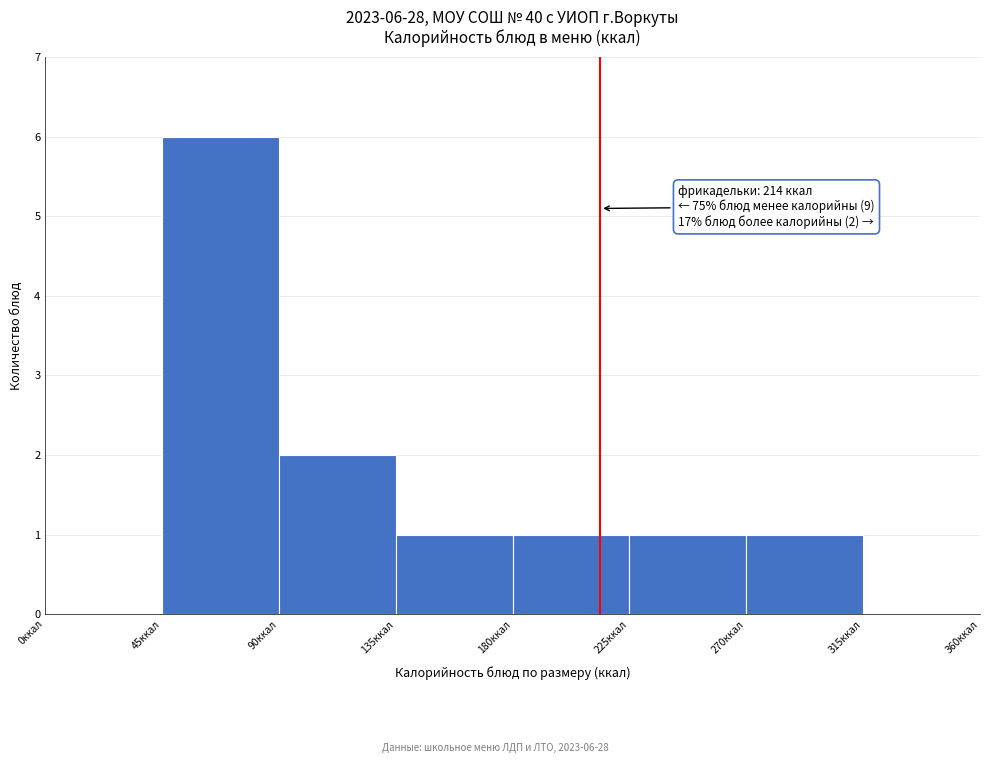

Over which range of the x-axis is the bar tallest?

45 to 90